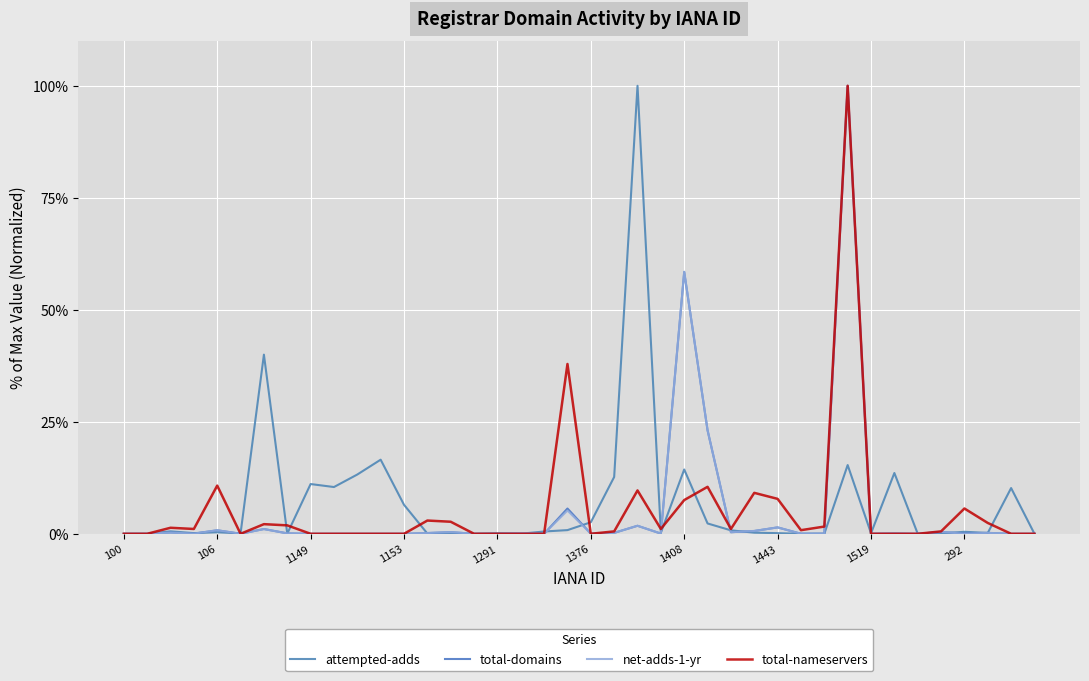

How many lines are shown in the chart?

4